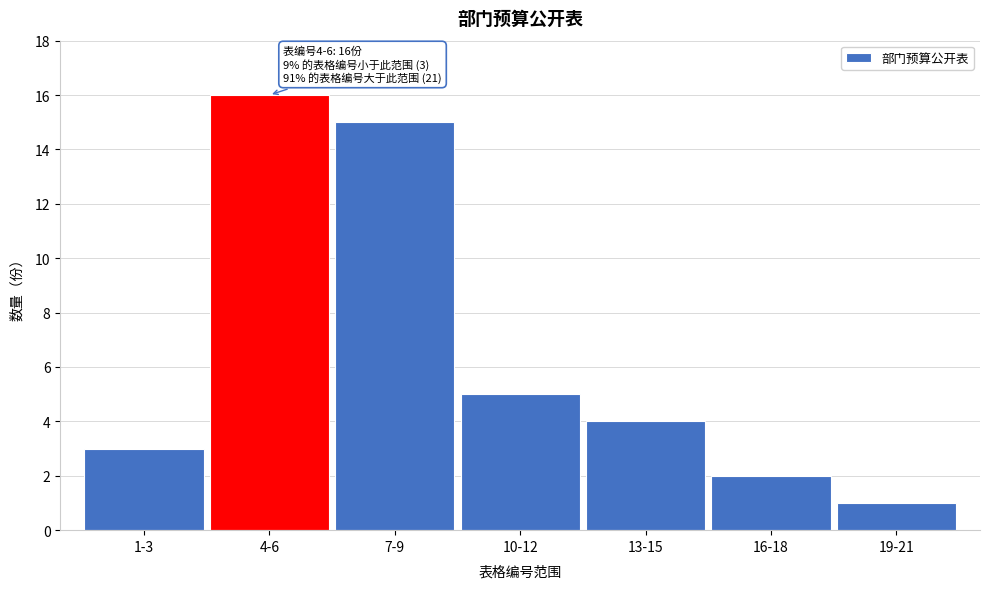

Reading left to right, list all the values displayed in this chart.

1-3=3	4-6=16	7-9=15	10-12=5	13-15=4	16-18=2	19-21=1